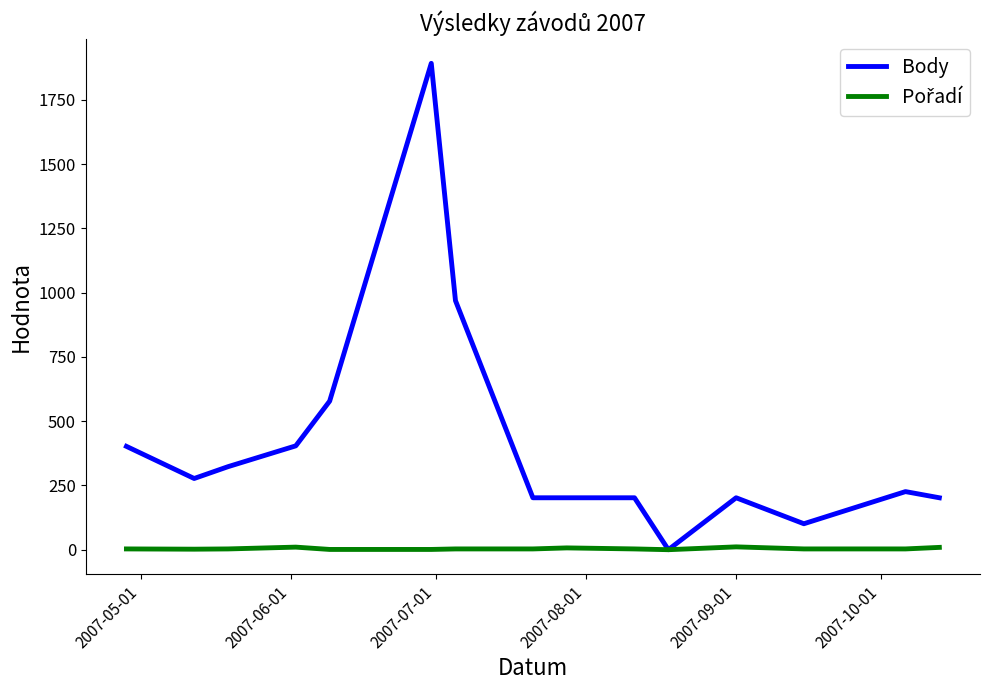

Which series has the largest range (max minus min)?

Body